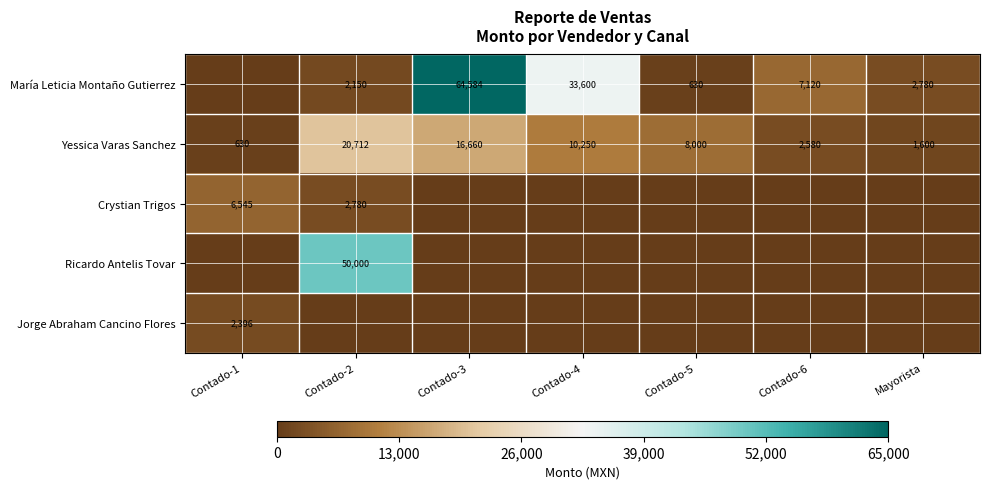

True or false: Ricardo Antelis Tovar has a value of 50000 at Contado-2.

True